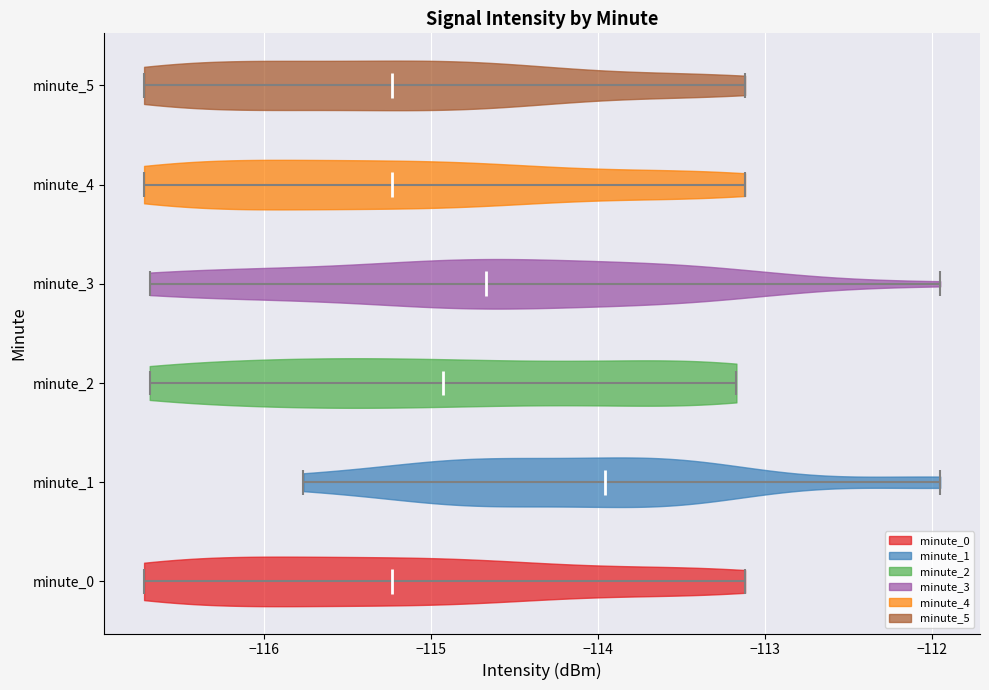

Reading bottom to top, read every violin against the x-axis: where its median line is, and the lowest and highest points it reaches. The values are not printed on the chart, so give them approximately, as read against the axis.

minute_0: median line -115.2, lowest point -116.7, highest point -113.1
minute_1: median line -114.0, lowest point -115.8, highest point -111.9
minute_2: median line -114.9, lowest point -116.7, highest point -113.2
minute_3: median line -114.7, lowest point -116.7, highest point -111.9
minute_4: median line -115.2, lowest point -116.7, highest point -113.1
minute_5: median line -115.2, lowest point -116.7, highest point -113.1